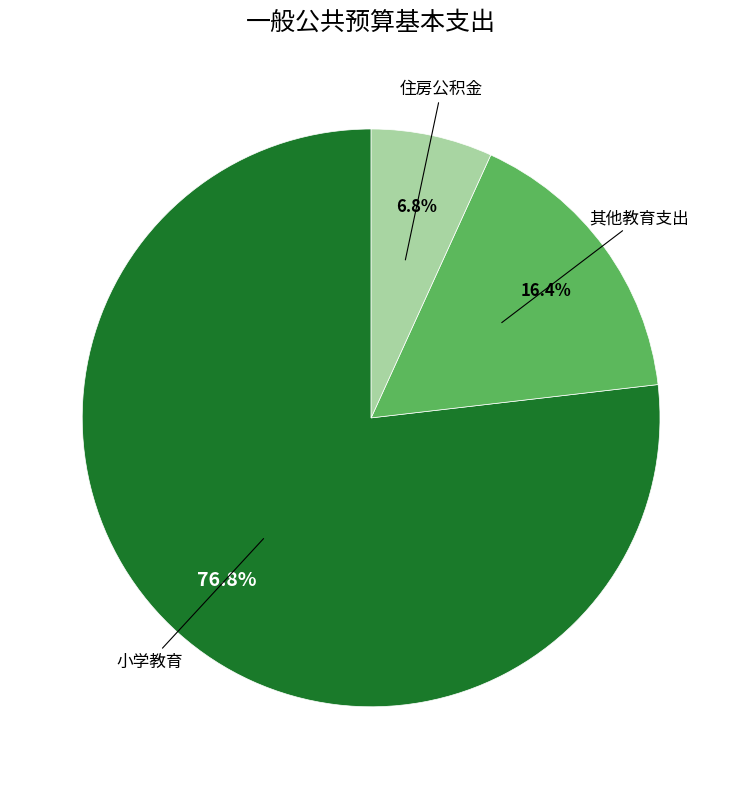

To the nearest percent, what percentage of the pie is 小学教育?

77%